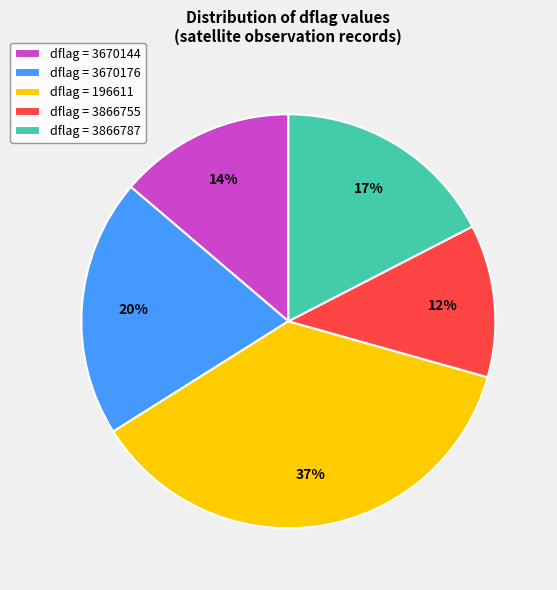

Combined, do dflag = 3670144 and dflag = 3866755 account for over 50%?

No